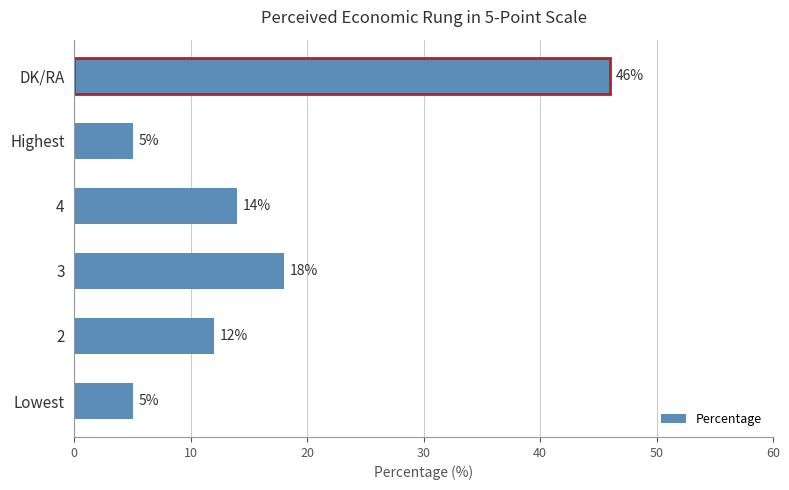

What is the smallest value displayed?

5